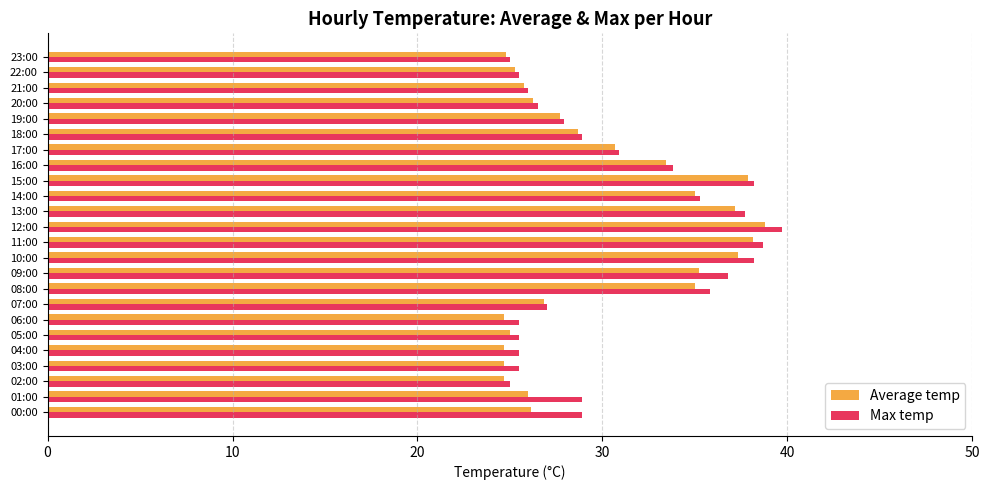

Is the value of Average temp at 03:00 greater than the value of Max temp at 13:00?

No